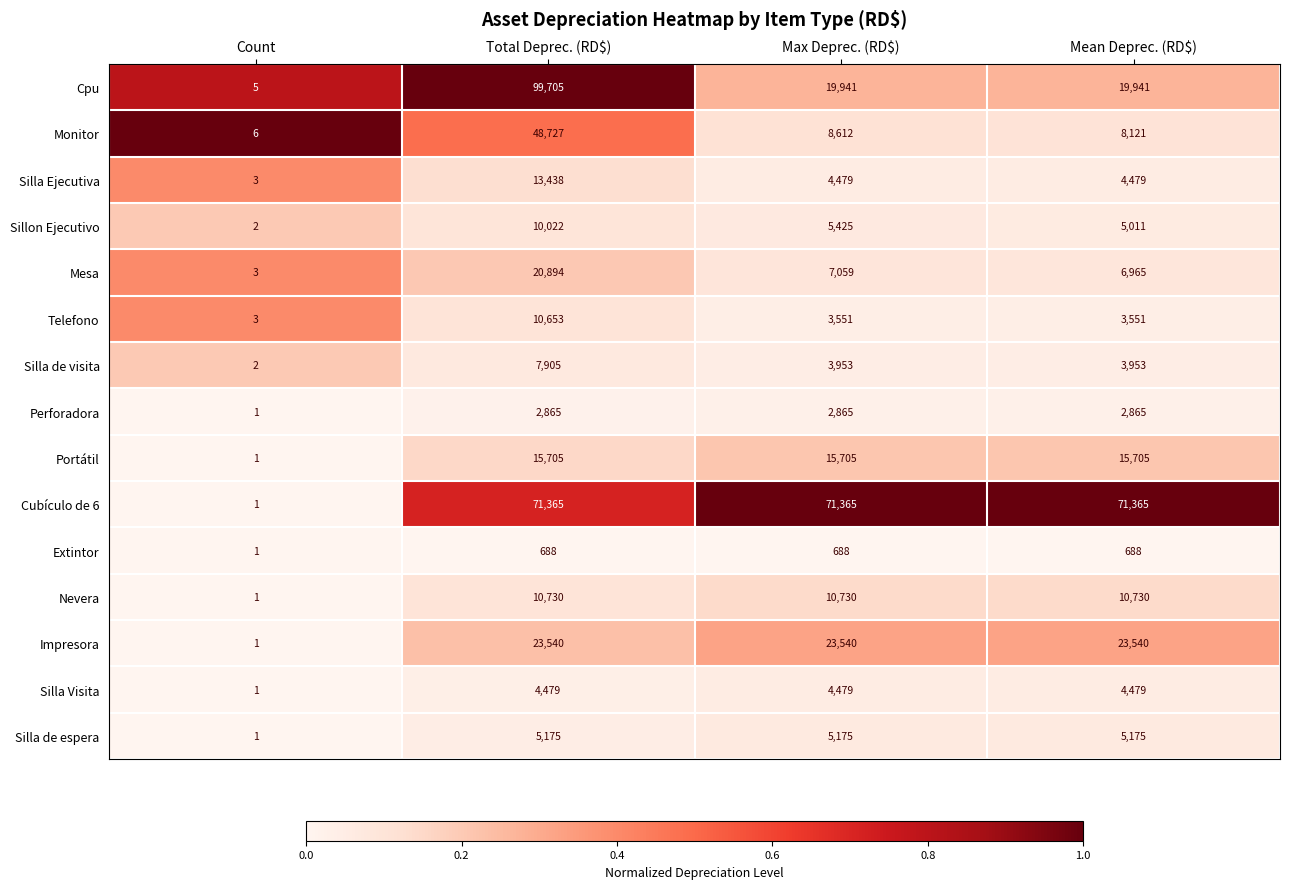

Read the Silla de visita value at Mean Deprec. (RD$), to the nearest 50.

3950